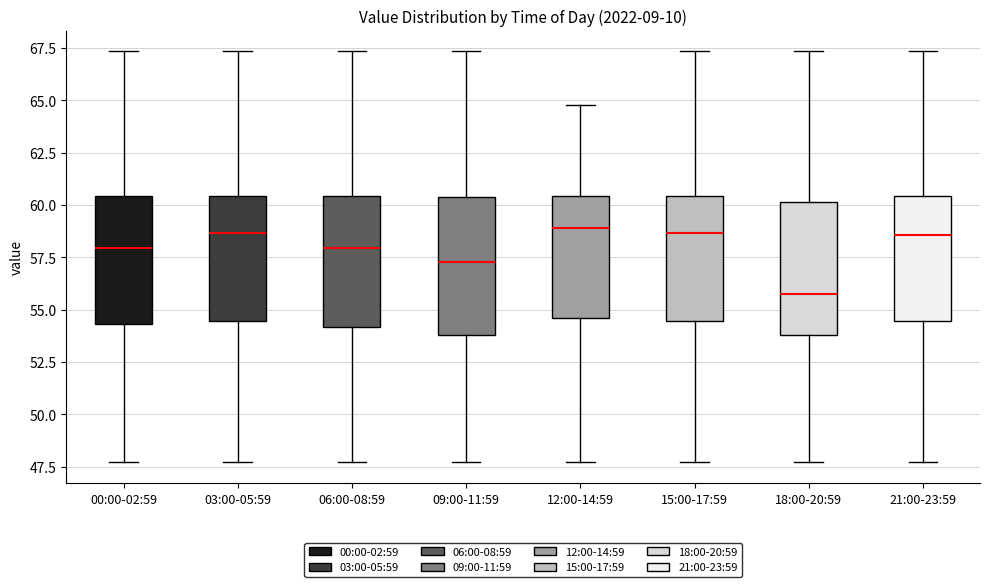

Where does the median line of the box for 21:00-23:59 sit on the y-axis? The values are not printed on the chart, so give them approximately, as read against the axis.

58.5